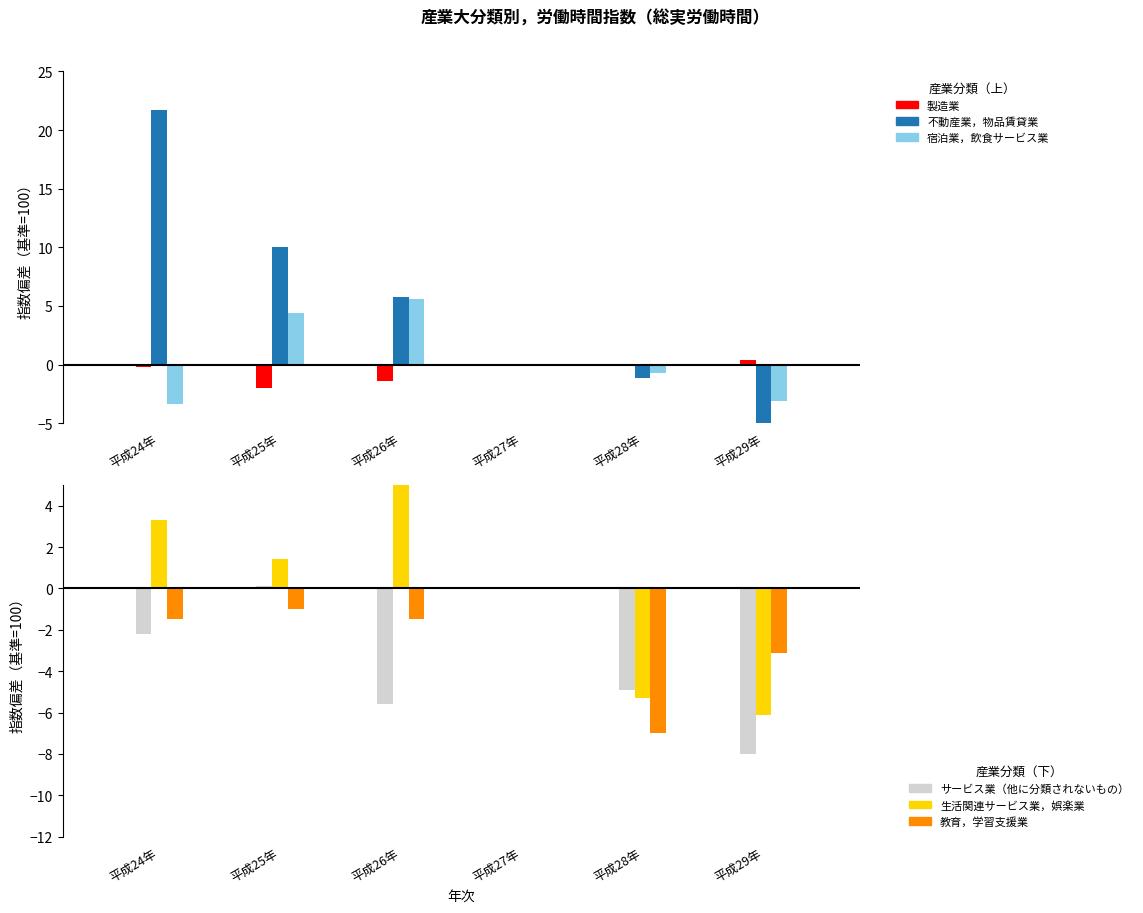

What is the sum of all 宿泊業，飲食サービス業 values?

2.8